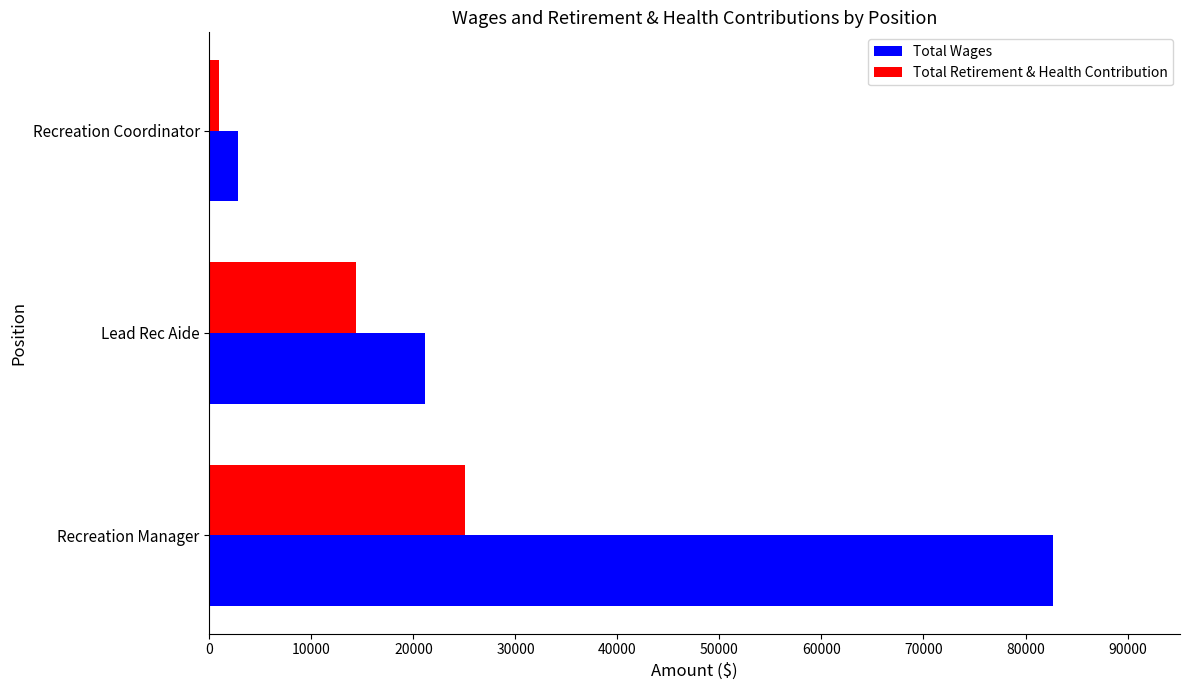

What is the difference between the Total Retirement & Health Contribution values at Lead Rec Aide and Recreation Manager?

10704